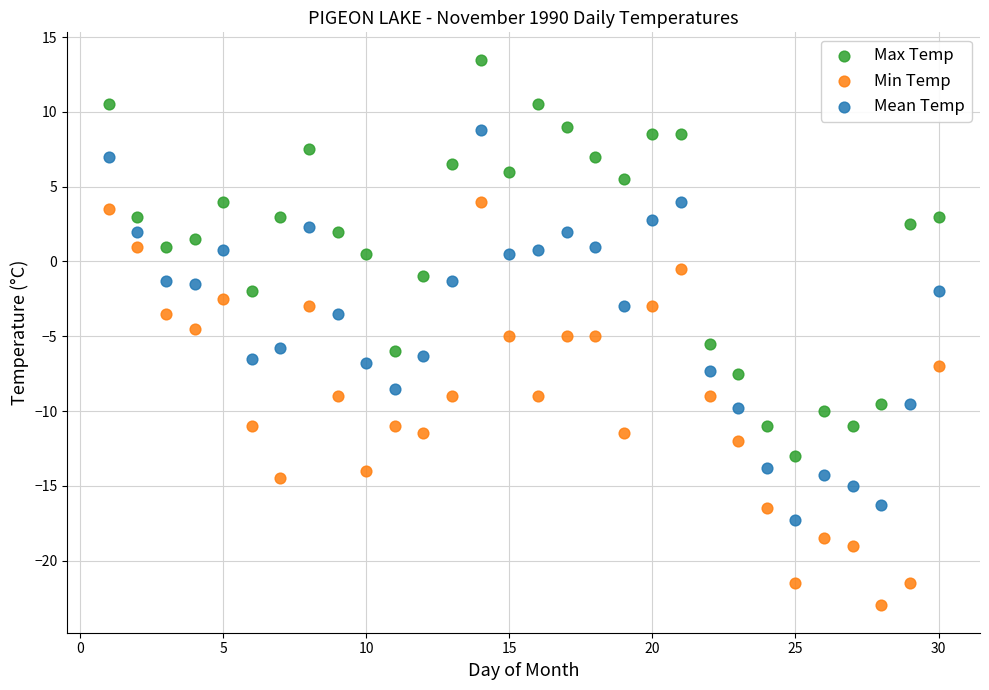

Which series contains the highest Y value?

Max Temp